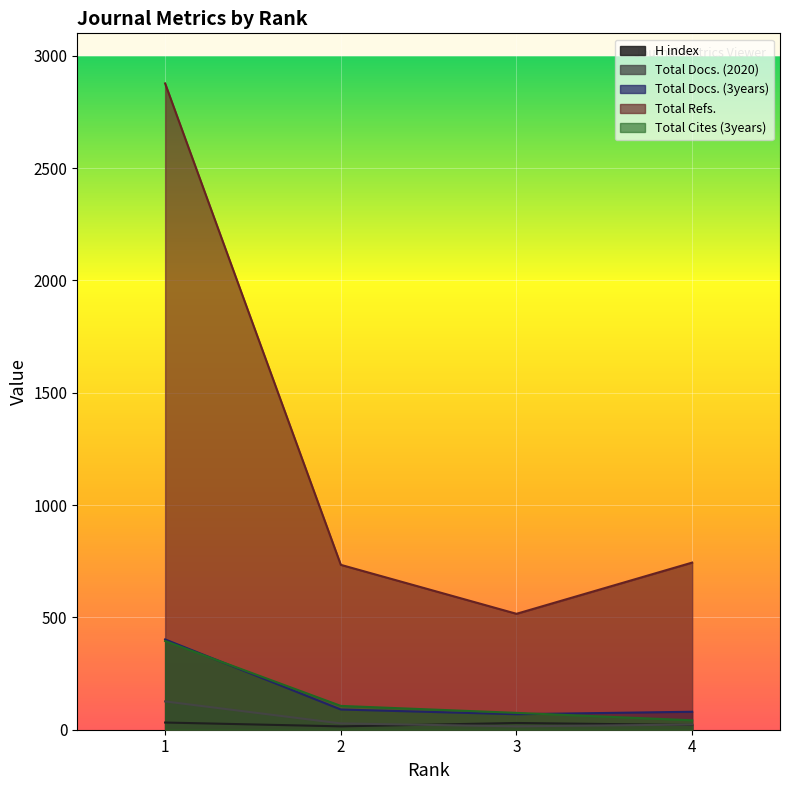

The Total Docs. (2020) series shows 28 at 2. True or false?

True